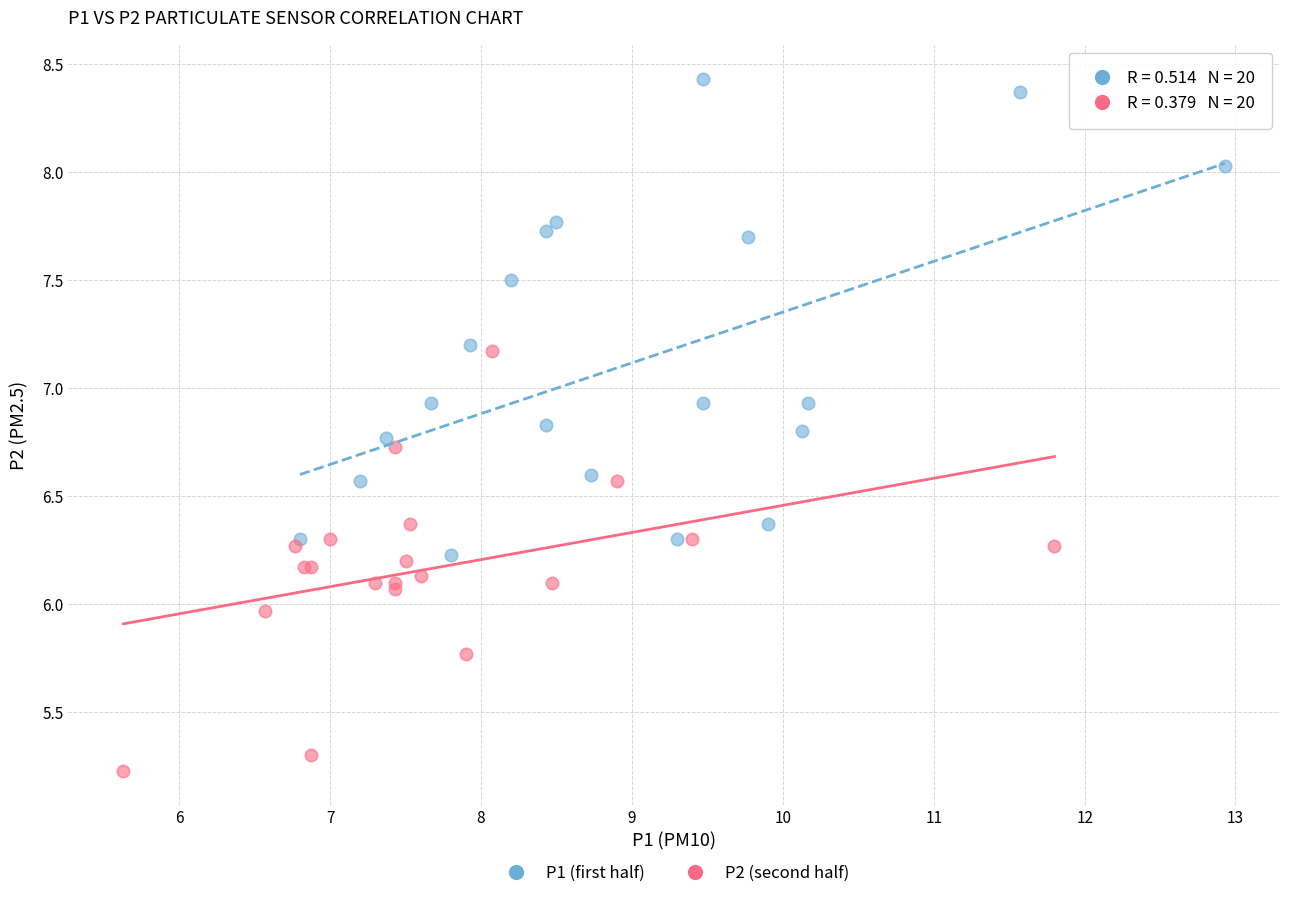

Which series reaches the maximum Y coordinate?

P1 (first half)